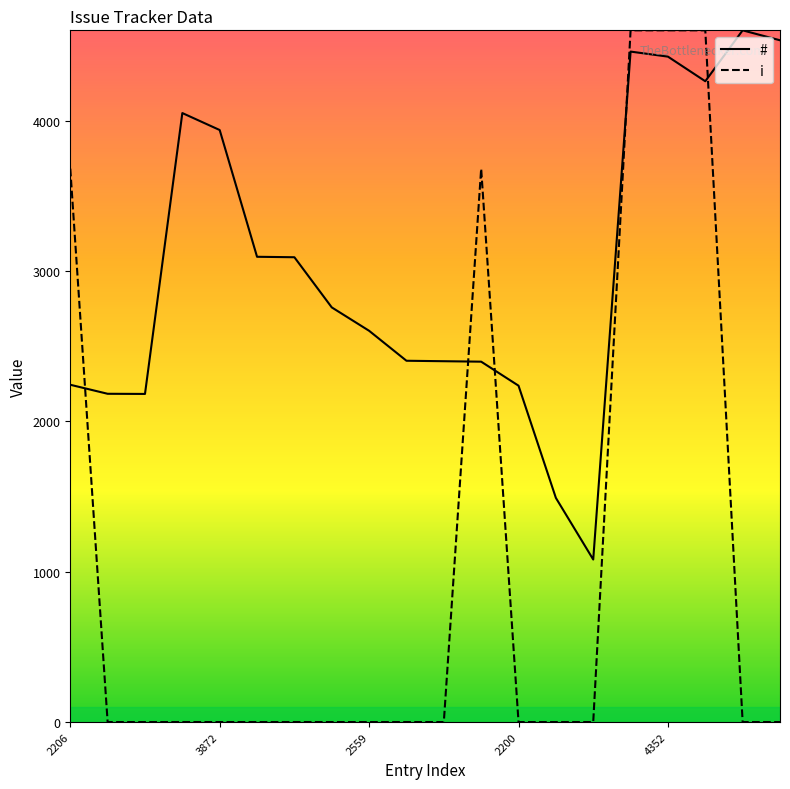

How many values in the # series are below 2757?

10